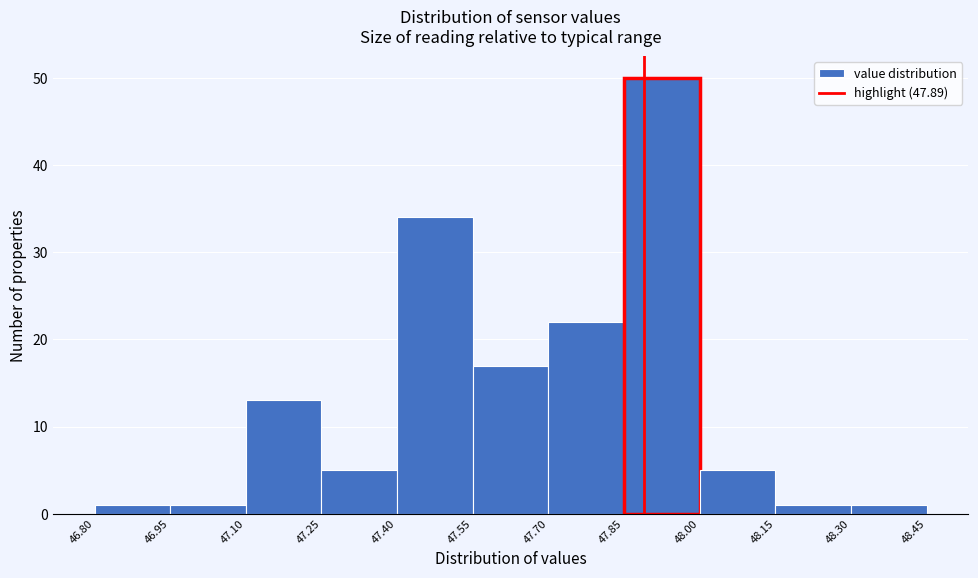

Reading left to right, list every bar in this chart as the range it spans on the x-axis followed by its height. The values are not printed on the chart, so give them approximately, as read against the axis.

46.80 to 46.95: 1
46.95 to 47.10: 1
47.10 to 47.25: 13
47.25 to 47.40: 5
47.40 to 47.55: 34
47.55 to 47.70: 17
47.70 to 47.85: 22
47.85 to 48.00: 50
48.00 to 48.15: 5
48.15 to 48.30: 1
48.30 to 48.45: 1